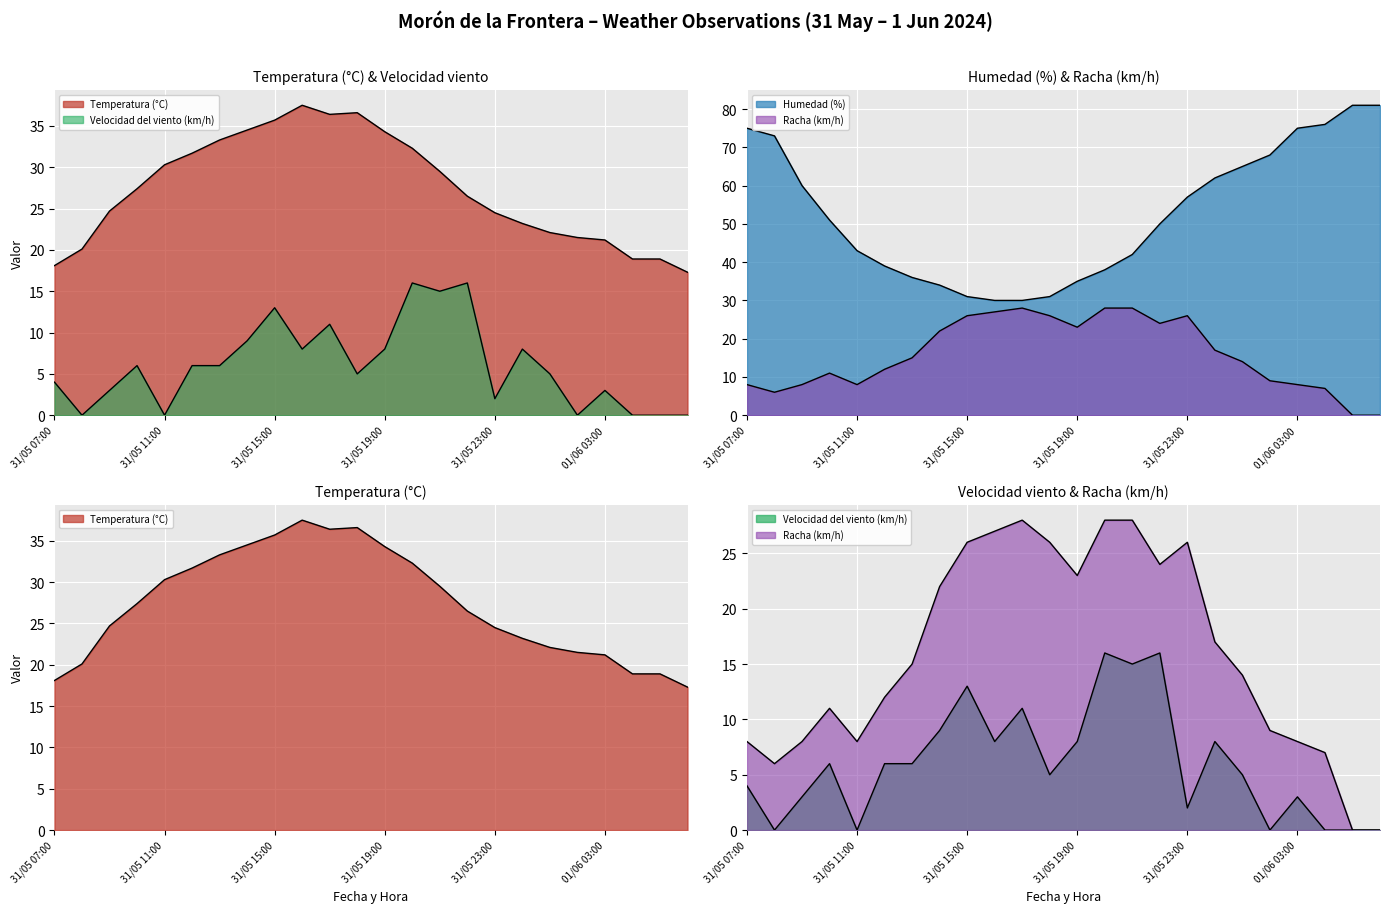

Which series has the largest total across all categories?

Humedad (%)